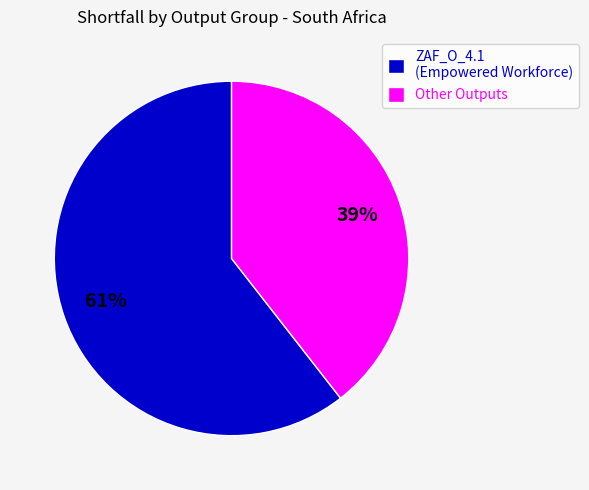

How many segments does this pie chart have?

2